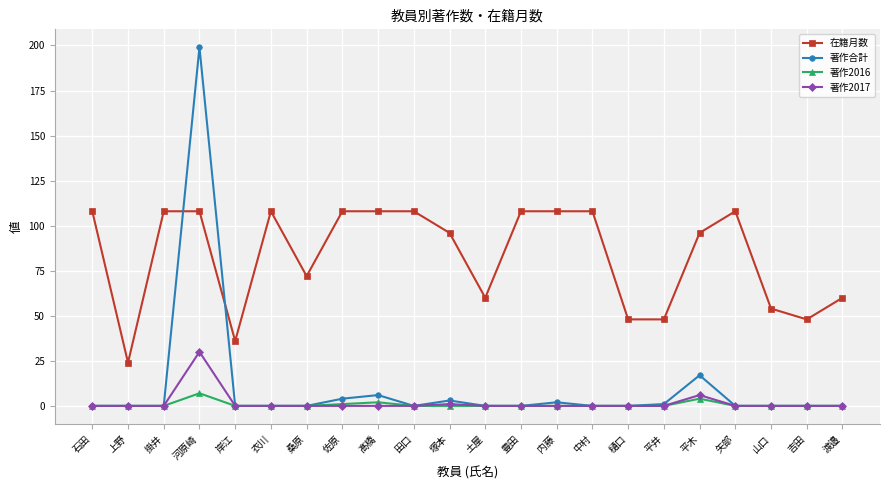

Rank the series by their maximum value, from highest to lowest.

著作合計, 在籍月数, 著作2017, 著作2016